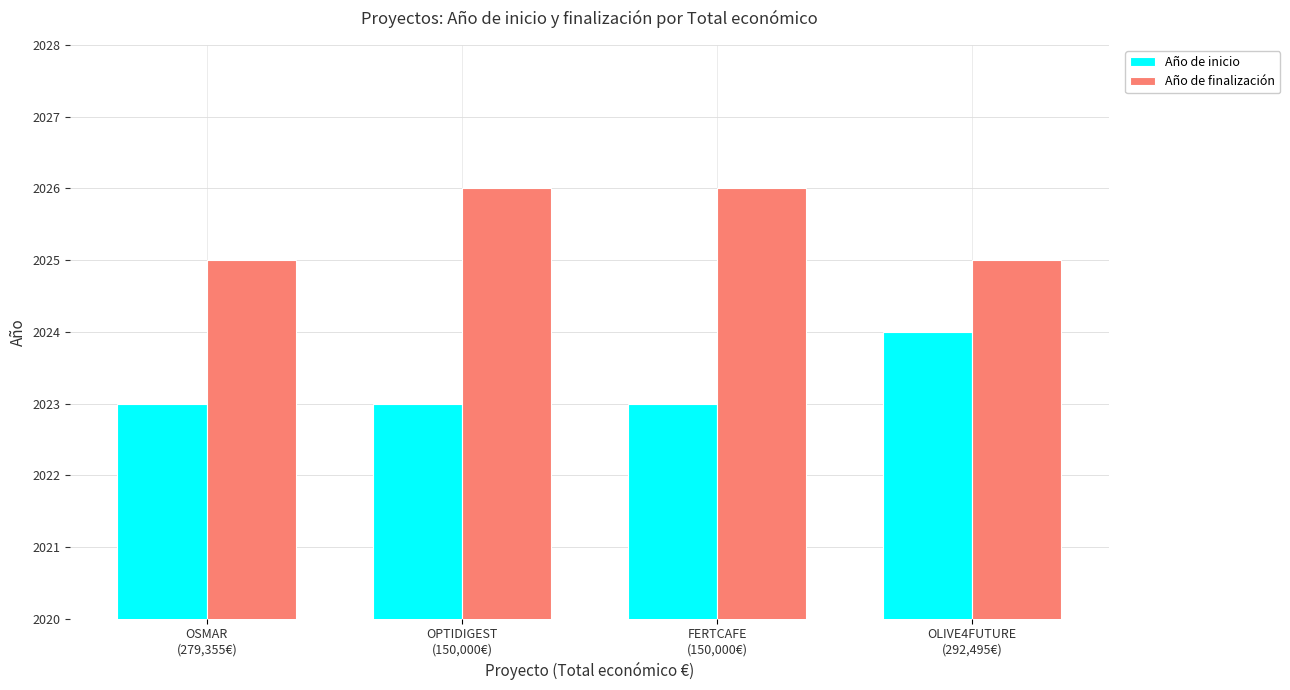

The Año de inicio series shows 2023 at OPTIDIGEST
(150,000€). True or false?

True